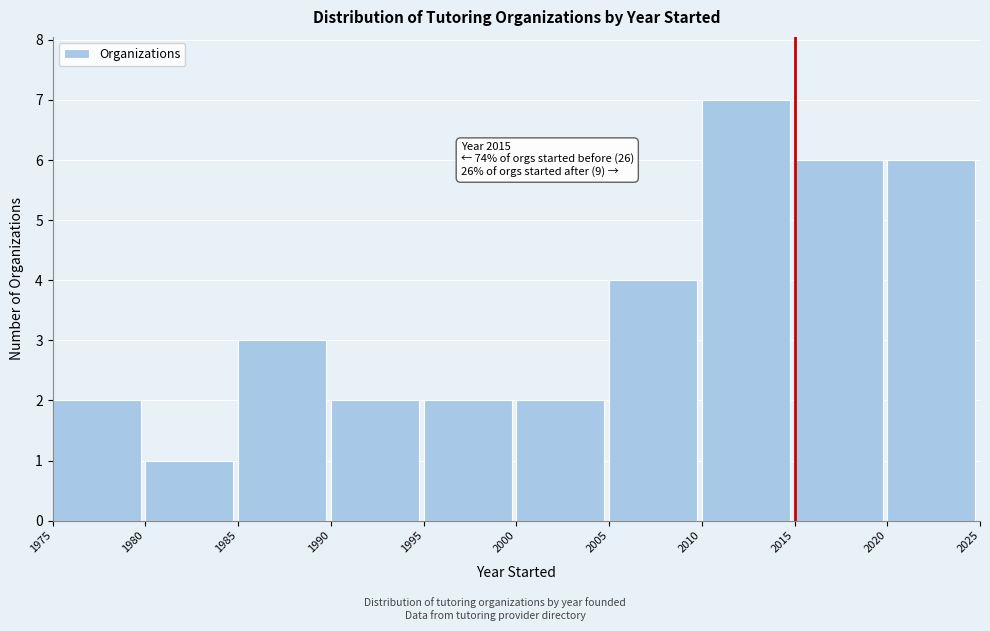

Which range on the x-axis has the tallest bar?

2010 to 2015